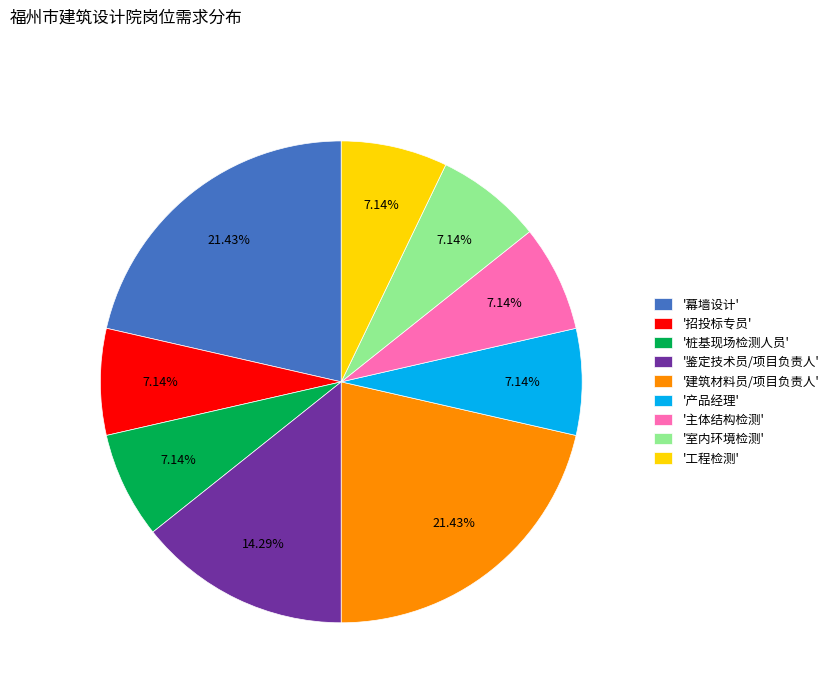

Which has a higher value, '鉴定技术员/项目负责人' or '室内环境检测'?

'鉴定技术员/项目负责人'